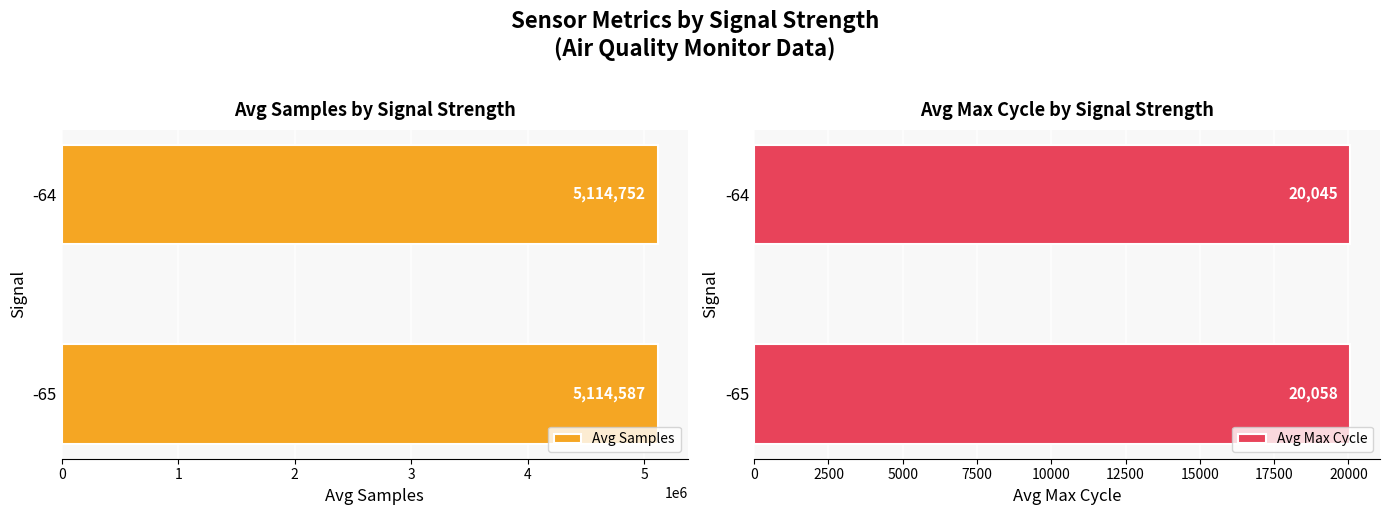

What value does the Avg Samples series have at -64?

5114752